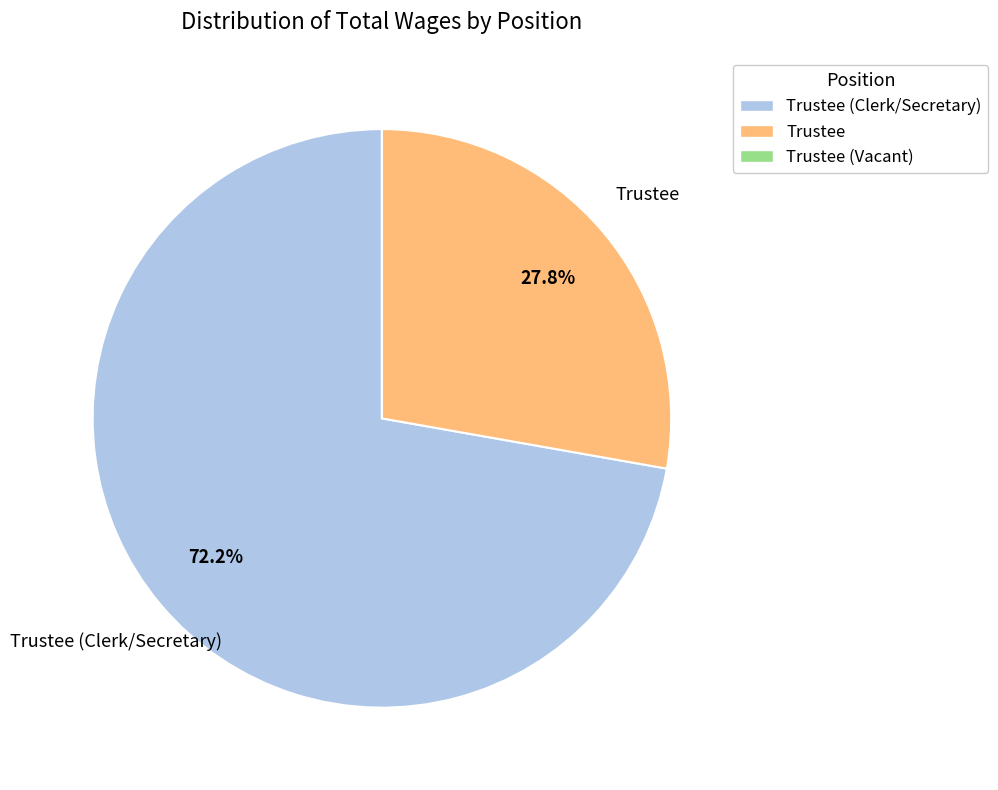

Combined, what portion of the pie is Trustee and Trustee (Clerk/Secretary)?

100.0%